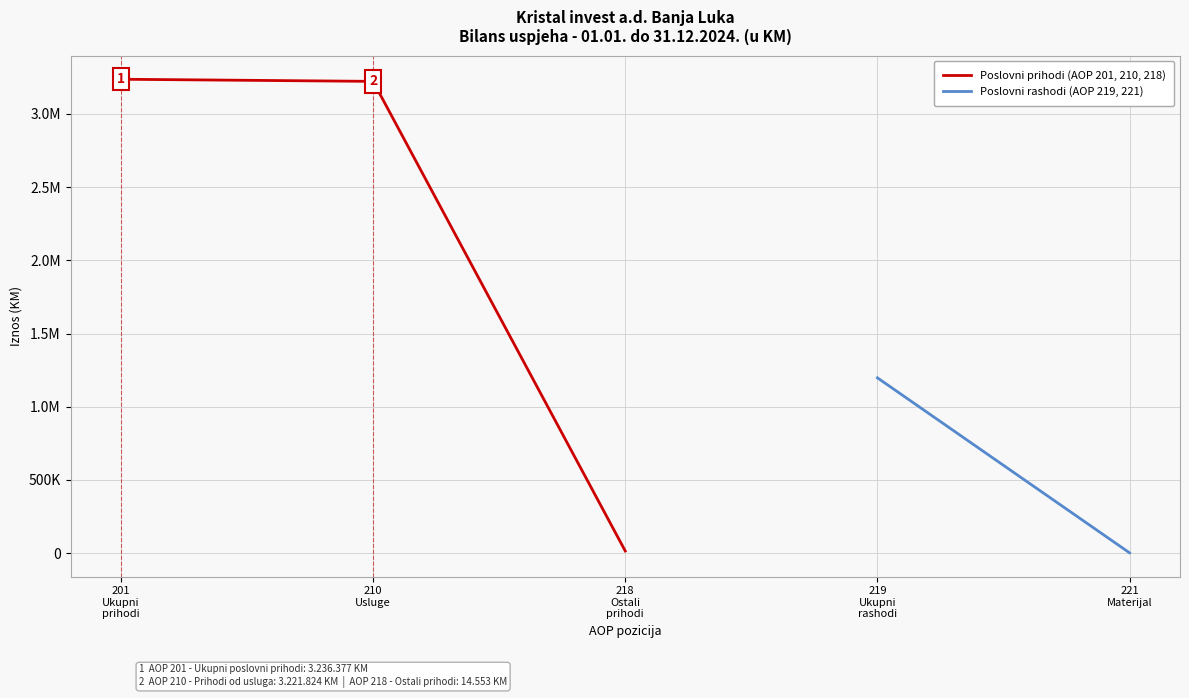

How many lines are shown in the chart?

2